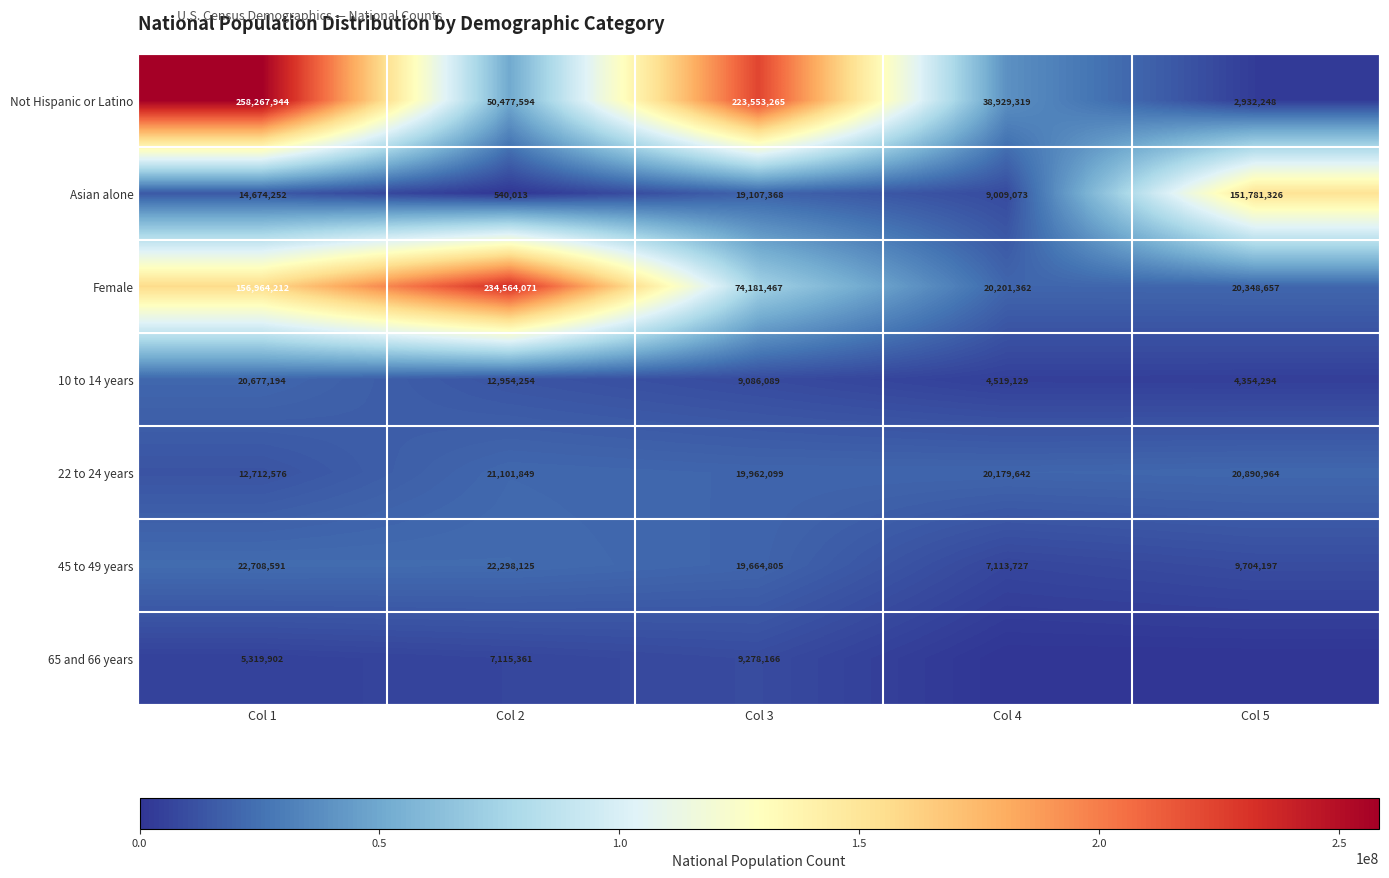

What is the average value of the 22 to 24 years series?

18969426